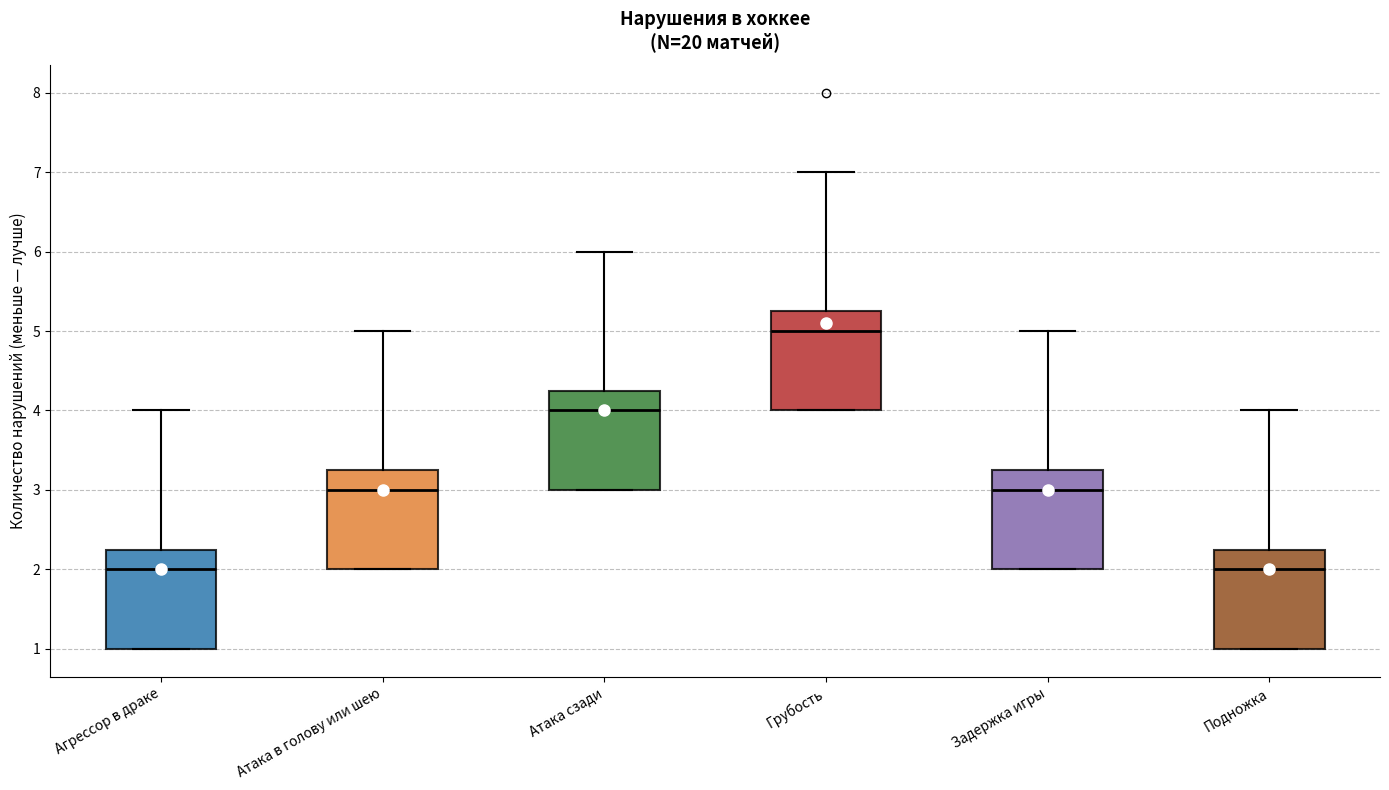

Reading left to right, transcribe this box plot: for each box, give where its median line is, the range the box spans, and where its two whiskers end, as read against the y-axis. The values are not printed on the chart, so give them approximately, as read against the axis.

Агрессор в драке: median 2.0, box 1.0 to 2.3, whiskers 1.0 to 4.0
Атака в голову или шею: median 3.0, box 2.0 to 3.3, whiskers 2.0 to 5.0
Атака сзади: median 4.0, box 3.0 to 4.3, whiskers 3.0 to 6.0
Грубость: median 5.0, box 4.0 to 5.3, whiskers 4.0 to 7.0
Задержка игры: median 3.0, box 2.0 to 3.3, whiskers 2.0 to 5.0
Подножка: median 2.0, box 1.0 to 2.3, whiskers 1.0 to 4.0